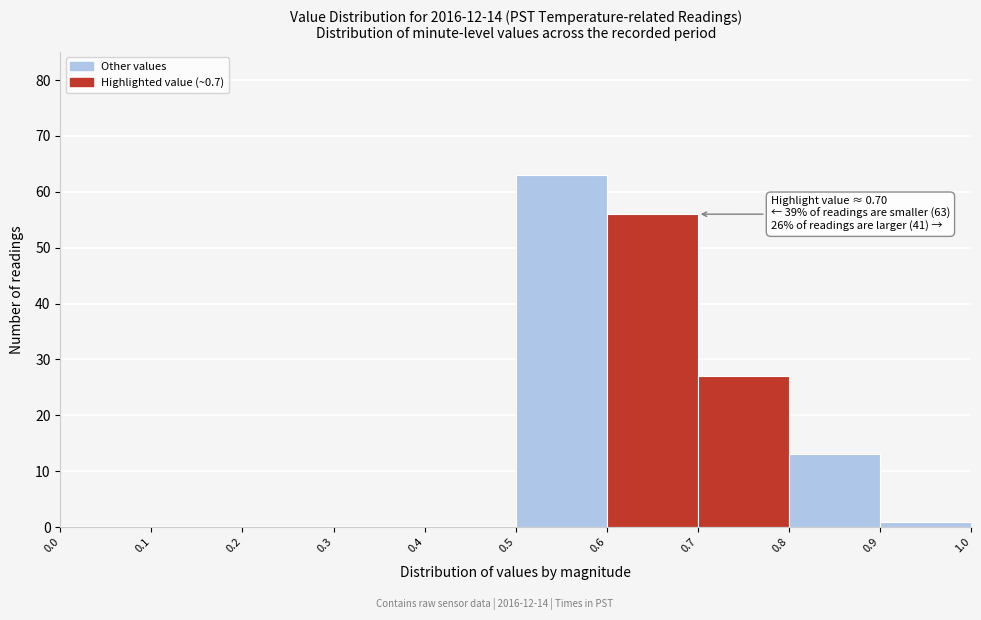

Over which range of the x-axis is the bar tallest?

0.5 to 0.6